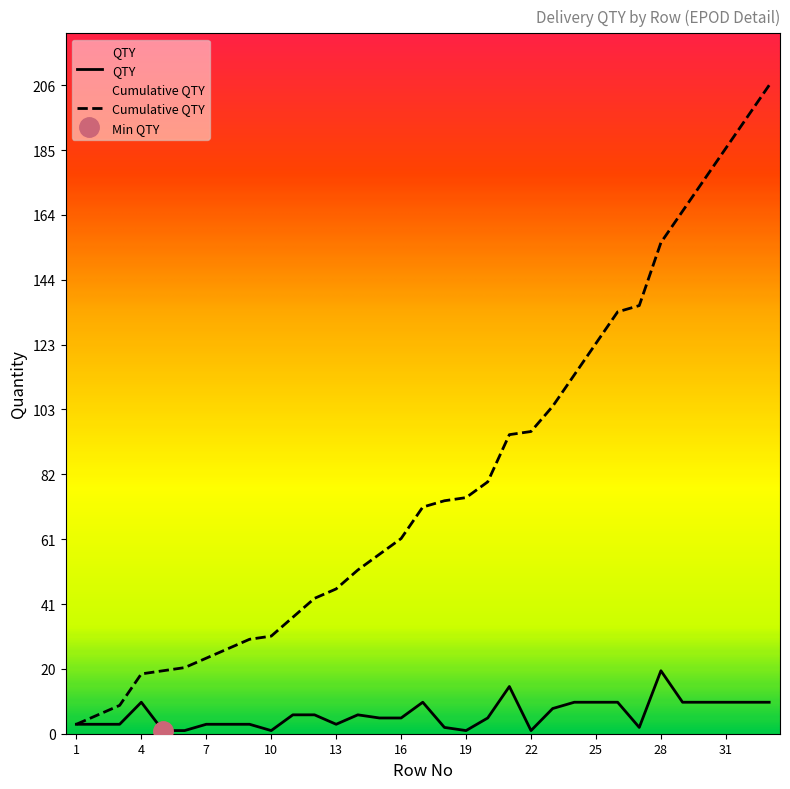

What is the average value of the Cumulative QTY series?

81